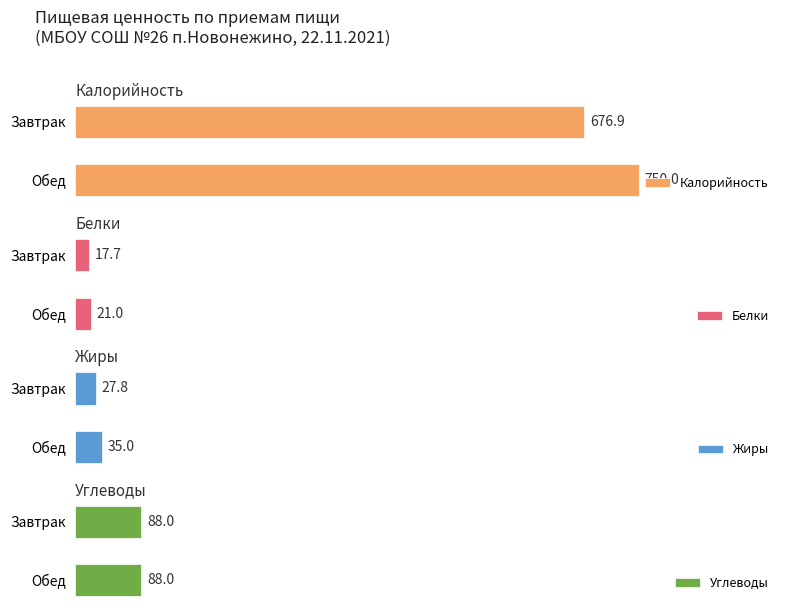

How many bars are there in total?

8